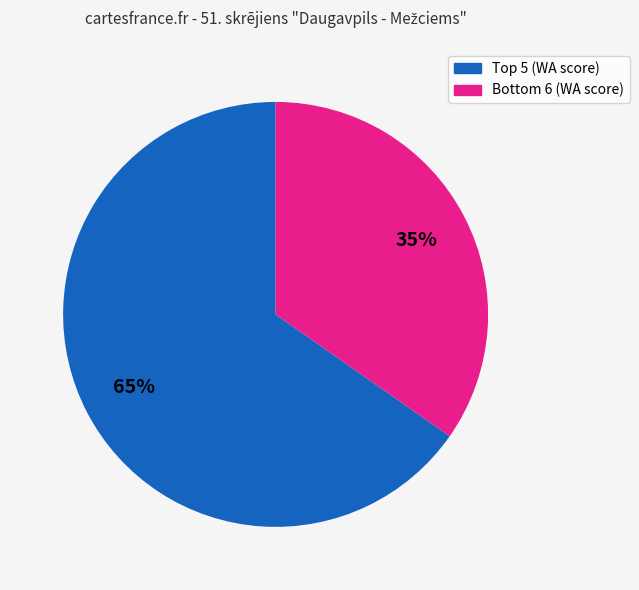

Count the number of slices in the pie.

2